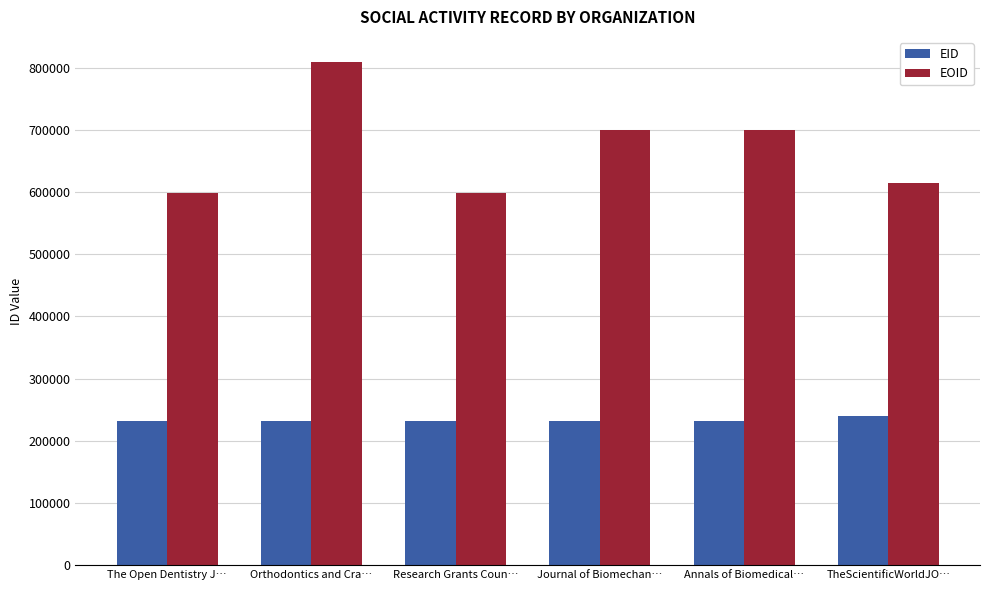

Are the bars horizontal?

No